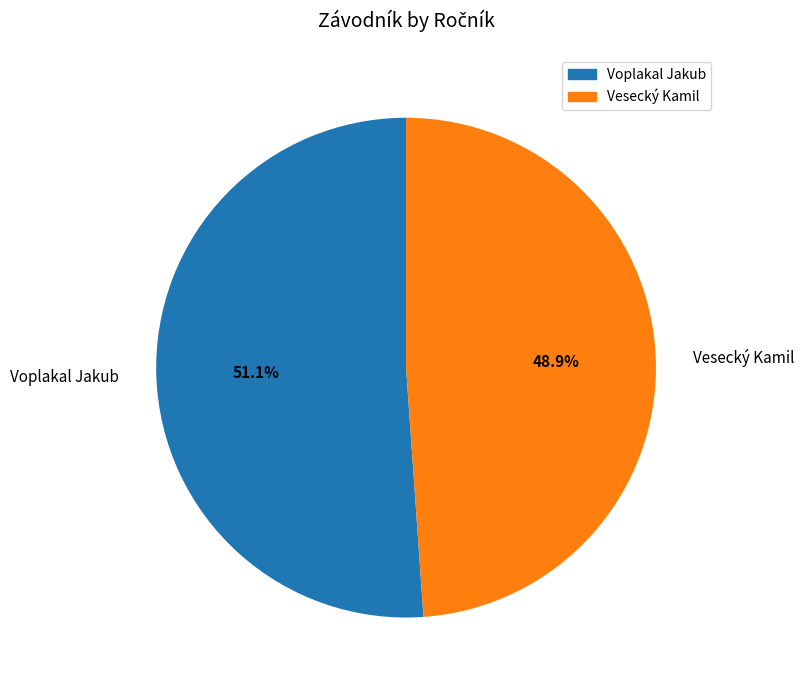

Which slice represents more than half of the pie?

Voplakal Jakub